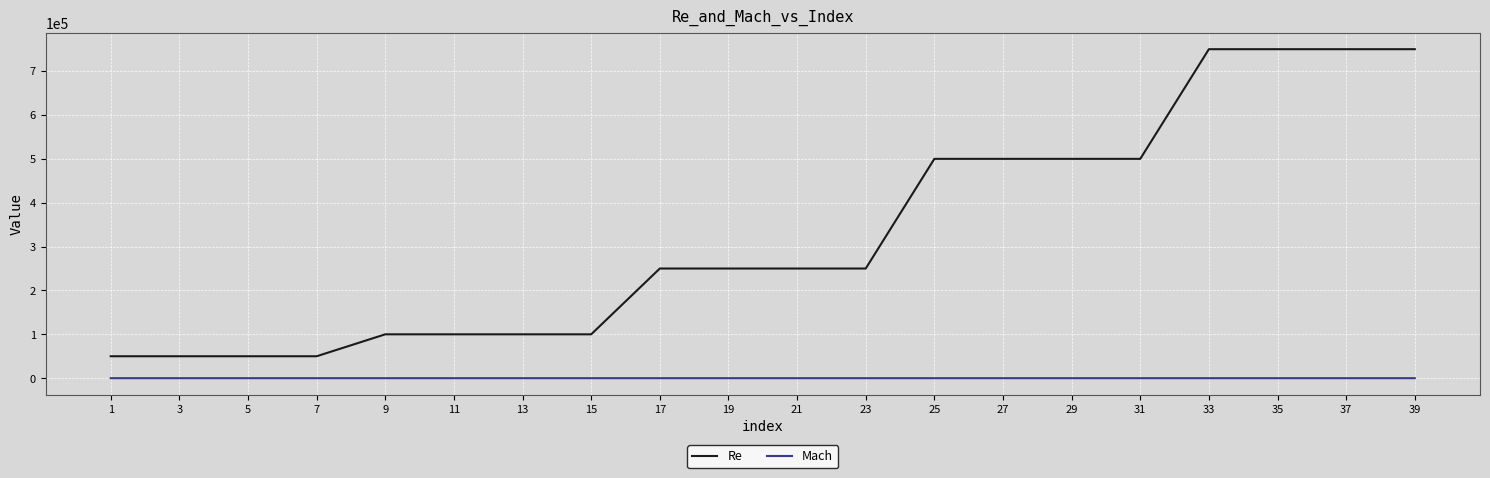

How many categories are shown in the chart?

20